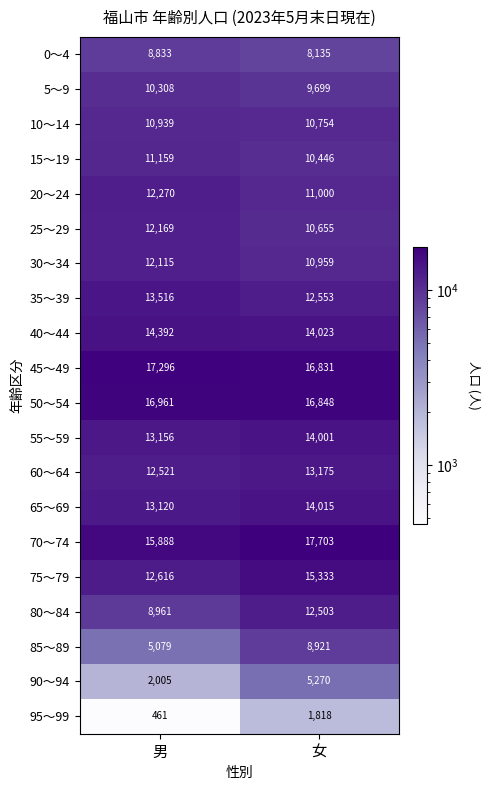

At which category is the sum across all series the highest?

女